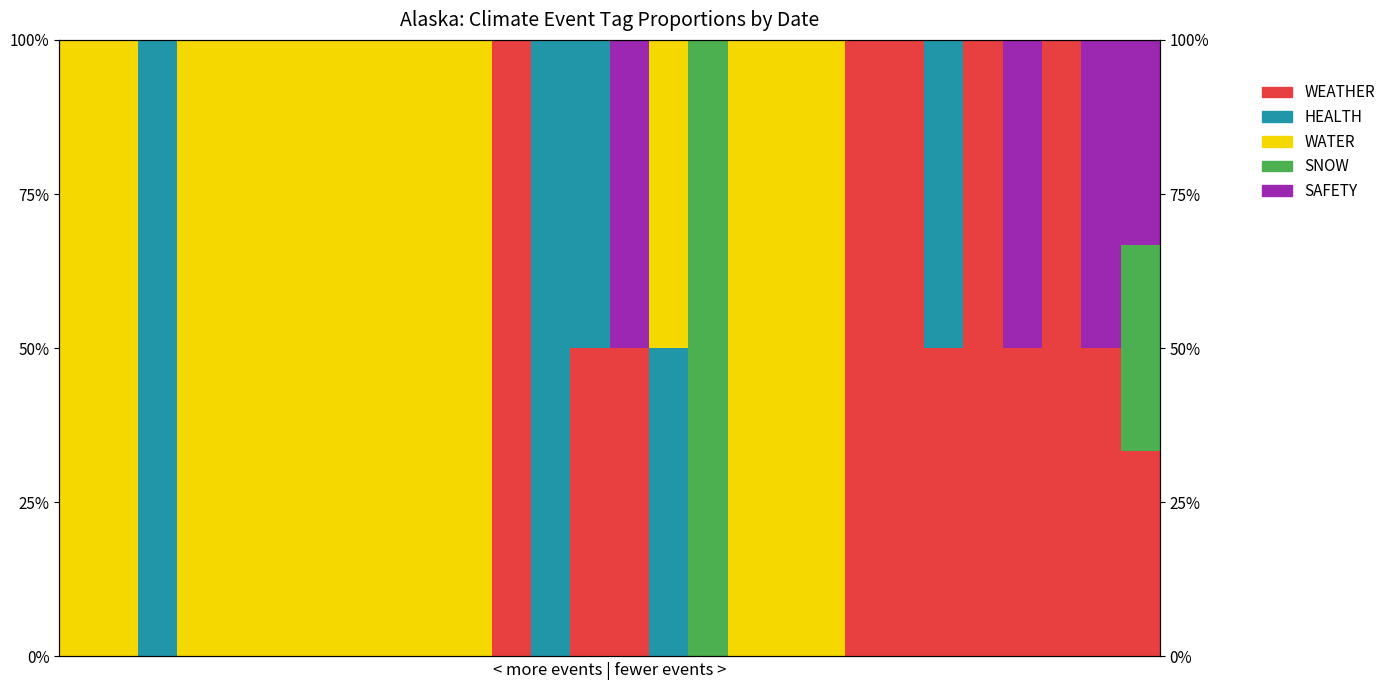

What is the sum of all SAFETY values?

1.8